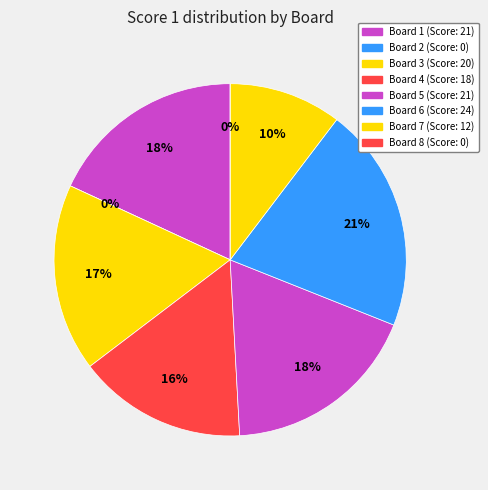

Combined, do Board 4 and Board 2 account for over 50%?

No